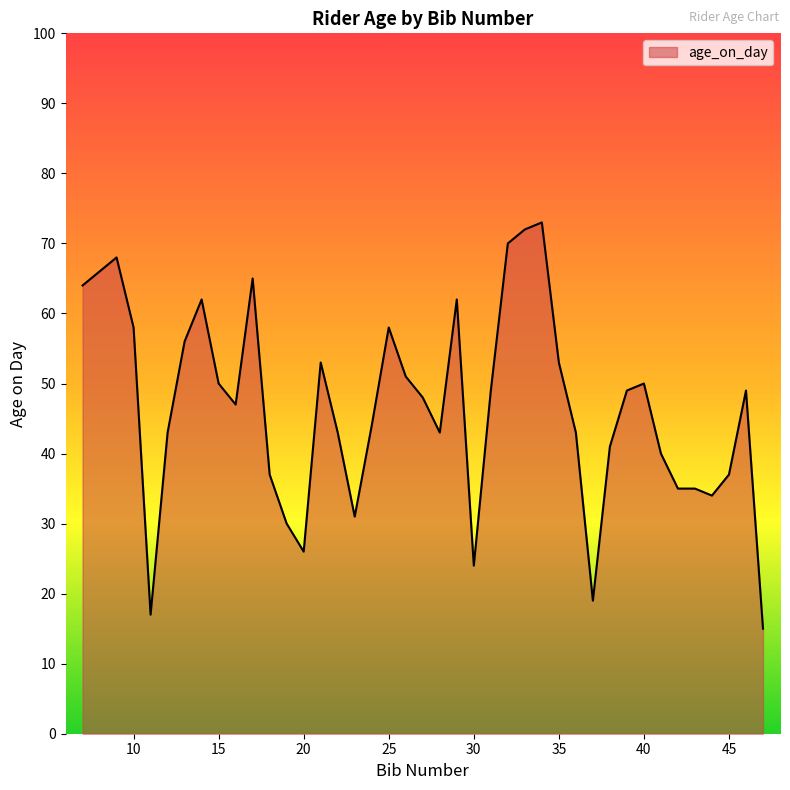

What is the difference between the maximum and minimum values?

58